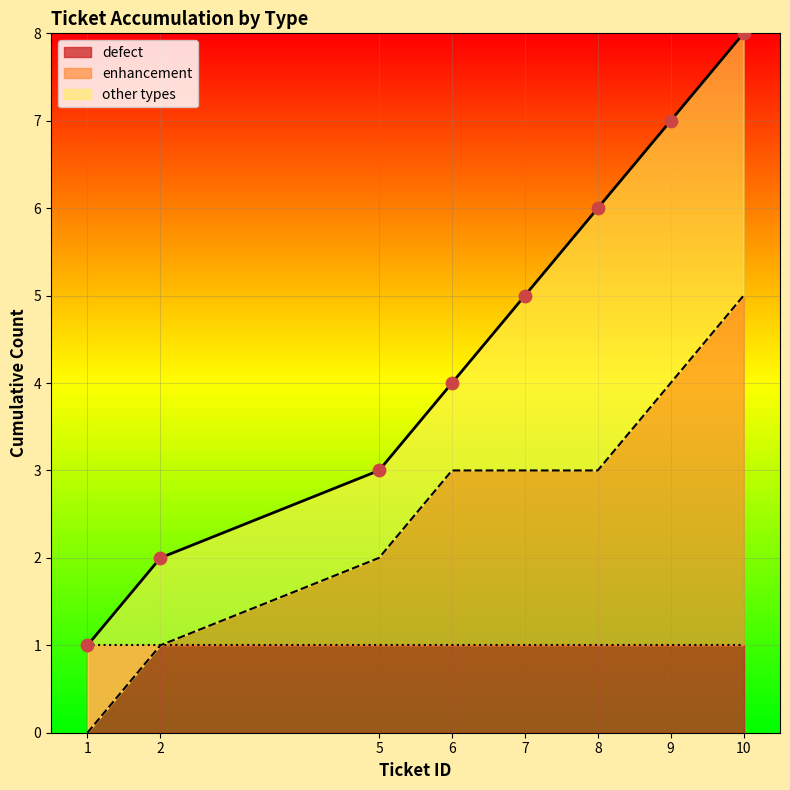

At which category is the sum across all series the highest?

10